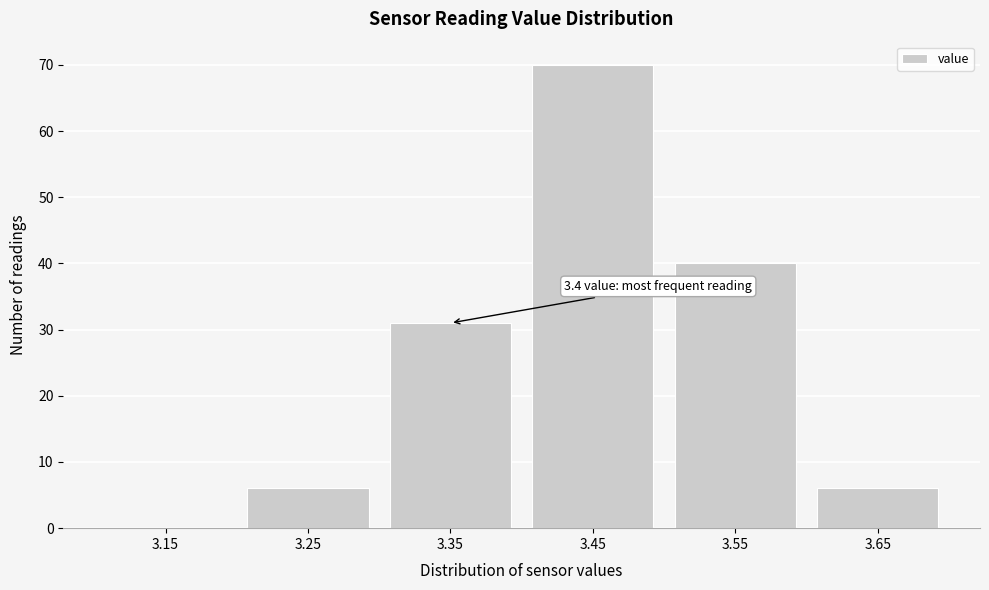

Which range on the x-axis has the tallest bar?

3.4 to 3.5